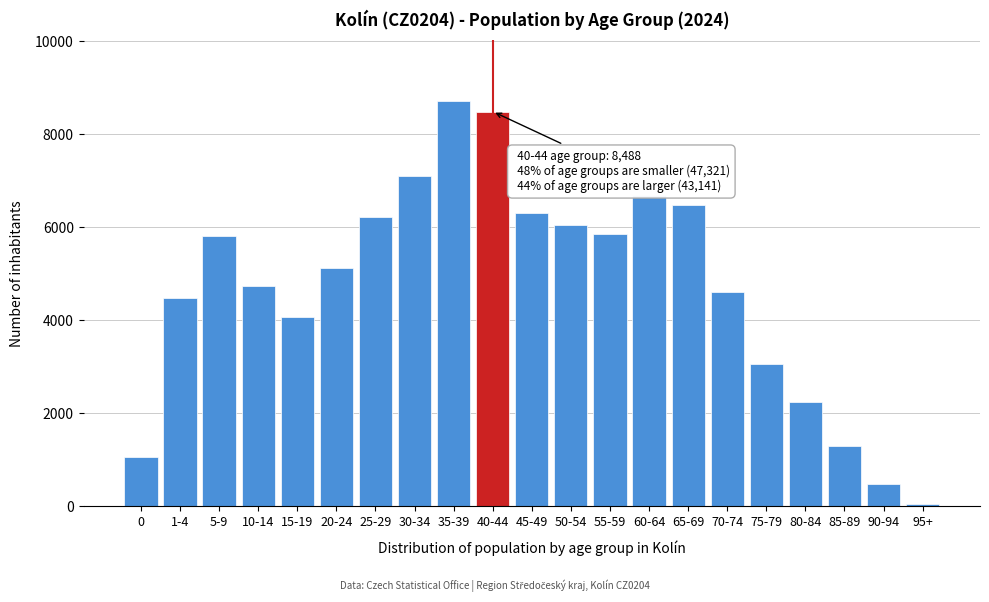

True or false: the data shows 651 at 0.

False